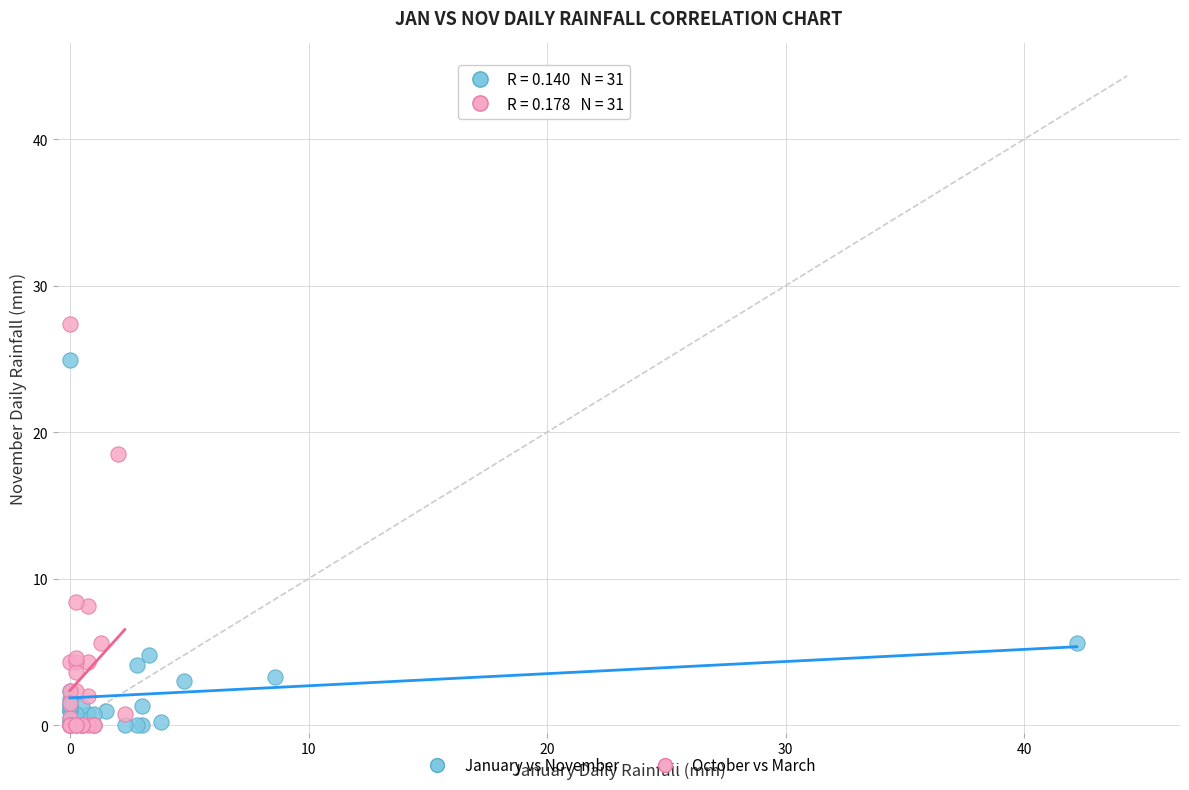

Which series has the largest Y range (max minus min)?

October vs March